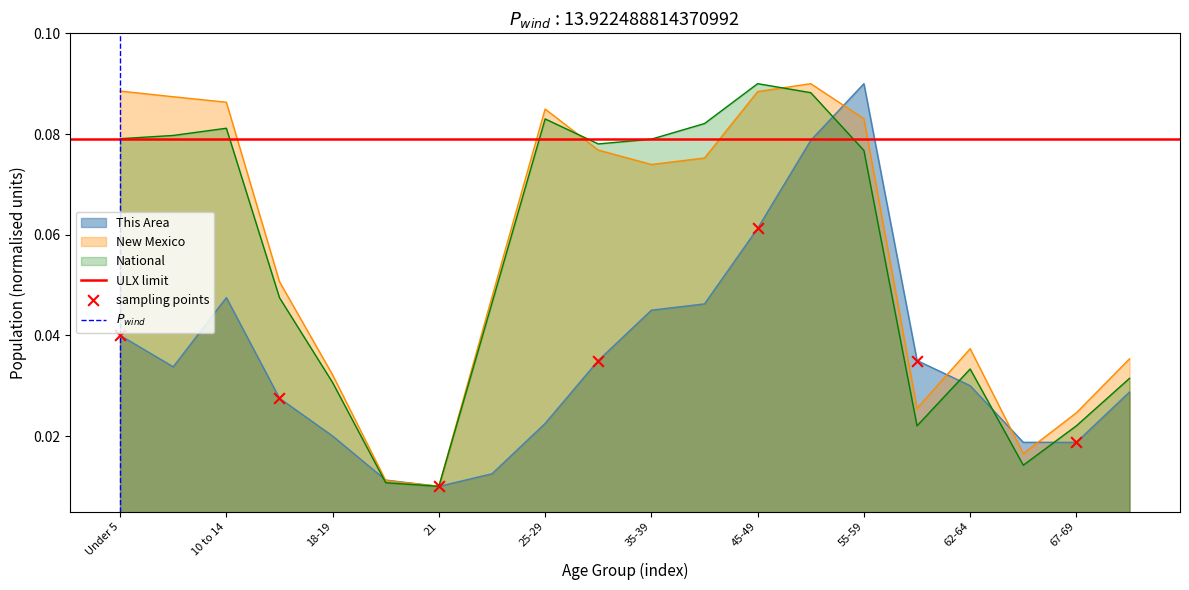

What are all the series names shown in the legend?

This Area, New Mexico, National